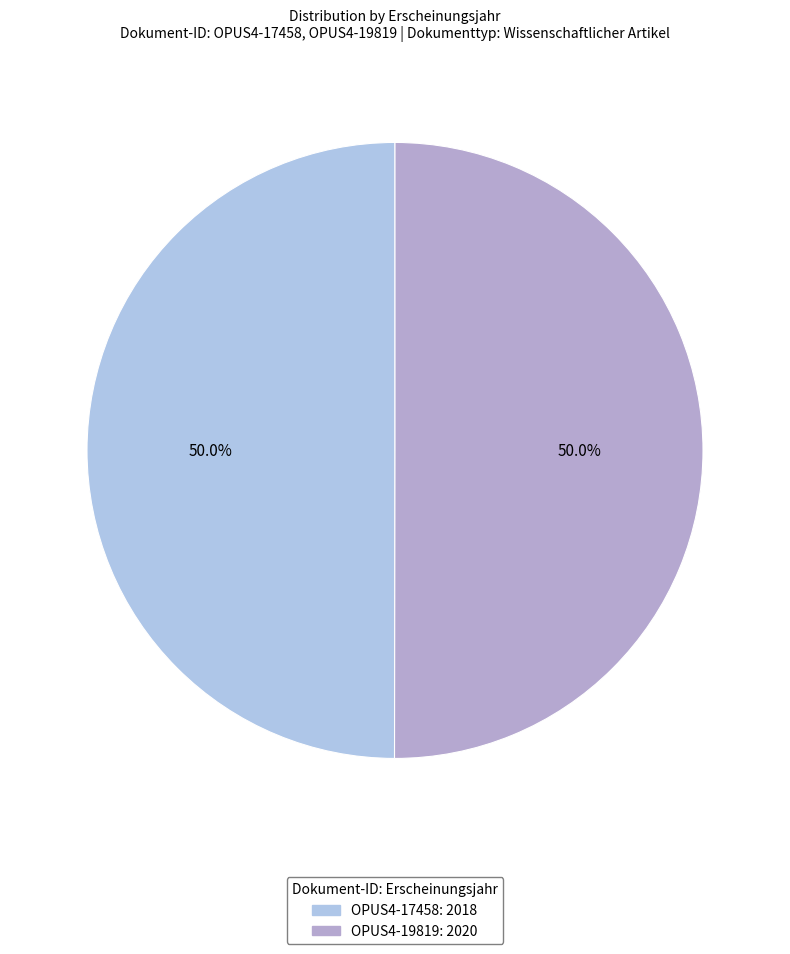

The OPUS4-17458 slice represents 36% of the pie. True or false?

False